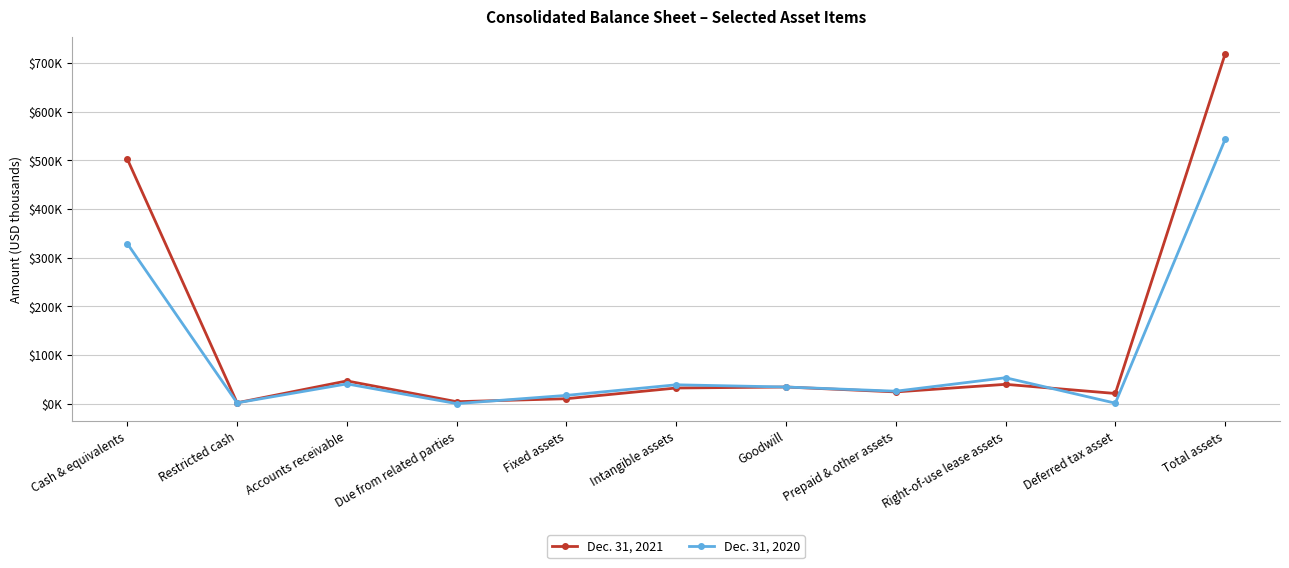

What is the total value across all series at Intangible assets?

71284